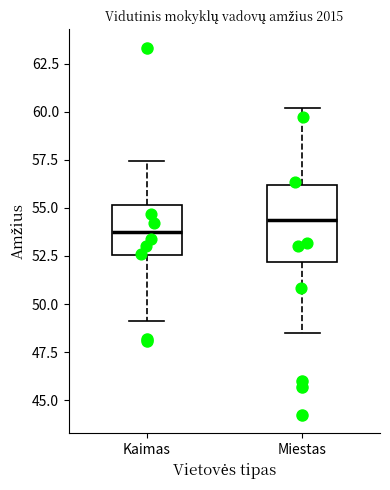

Where does the upper whisker of the box for Miestas end on the y-axis? The values are not printed on the chart, so give them approximately, as read against the axis.

60.0